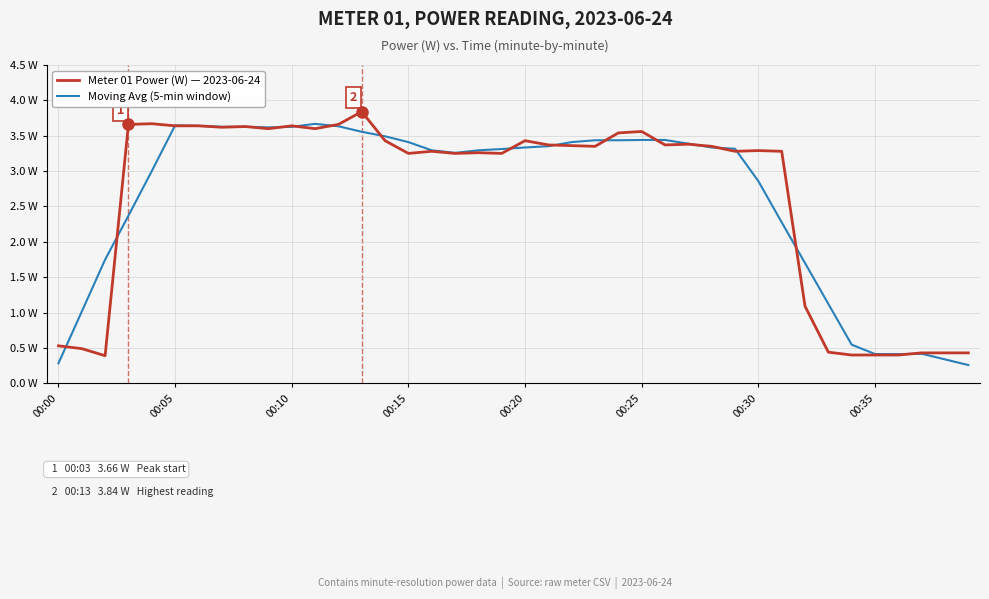

Is this an area chart (filled region under the line)?

No